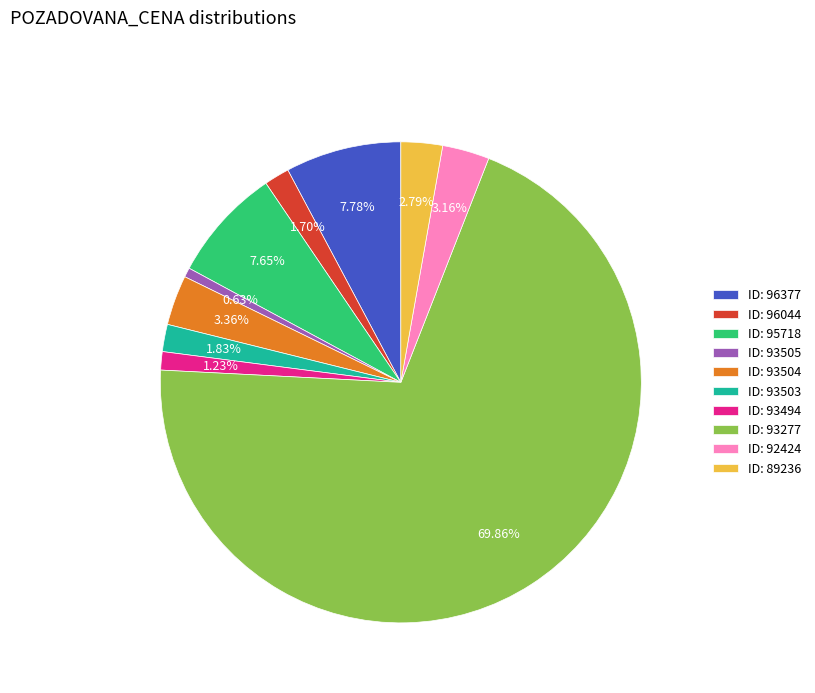

Which slice is the smallest?

ID: 93505